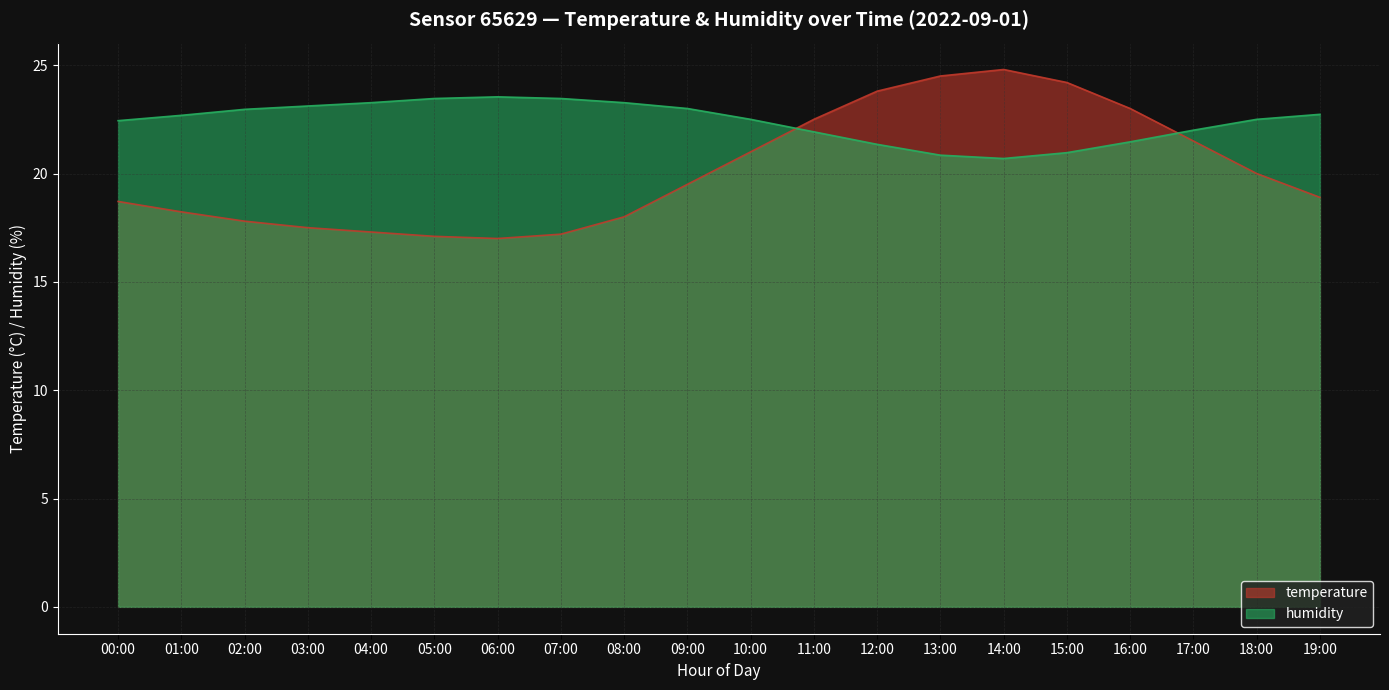

Where is the first local maximum for temperature?

14:00